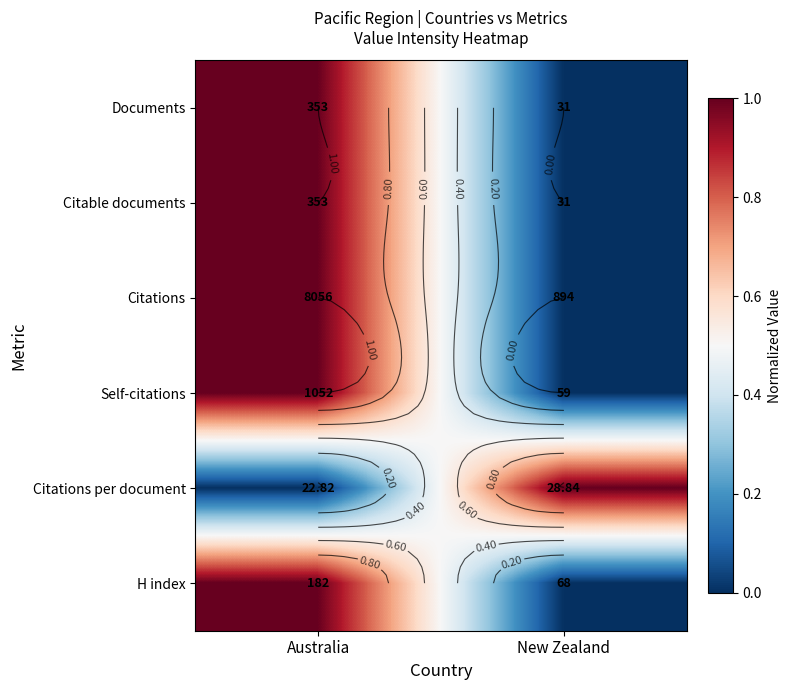

At which label is Citations closest to 0?

New Zealand